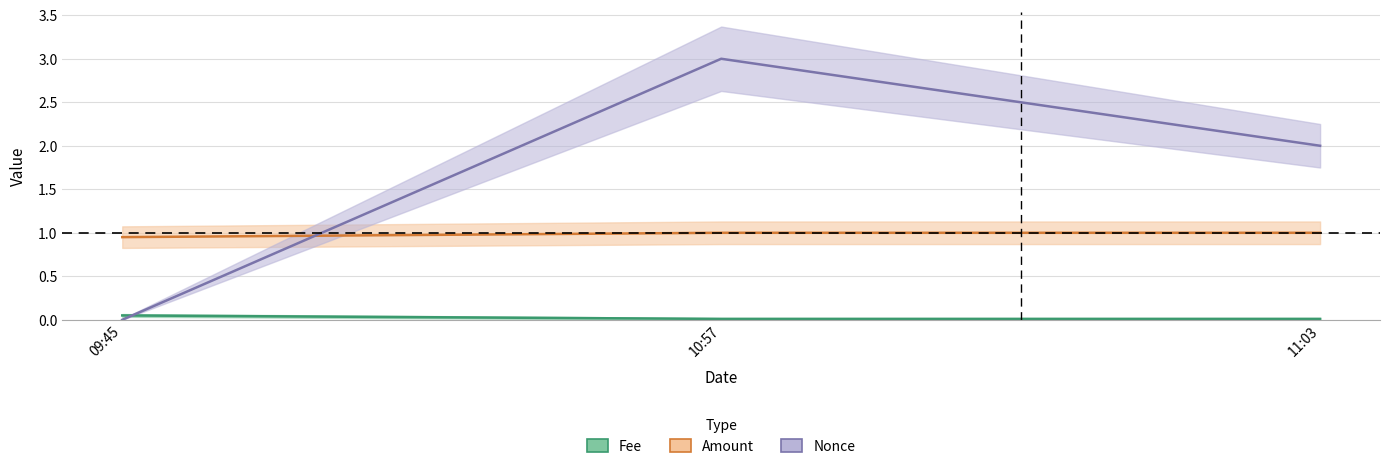

Which series changed the most between 10:57 and 11:03?

Nonce